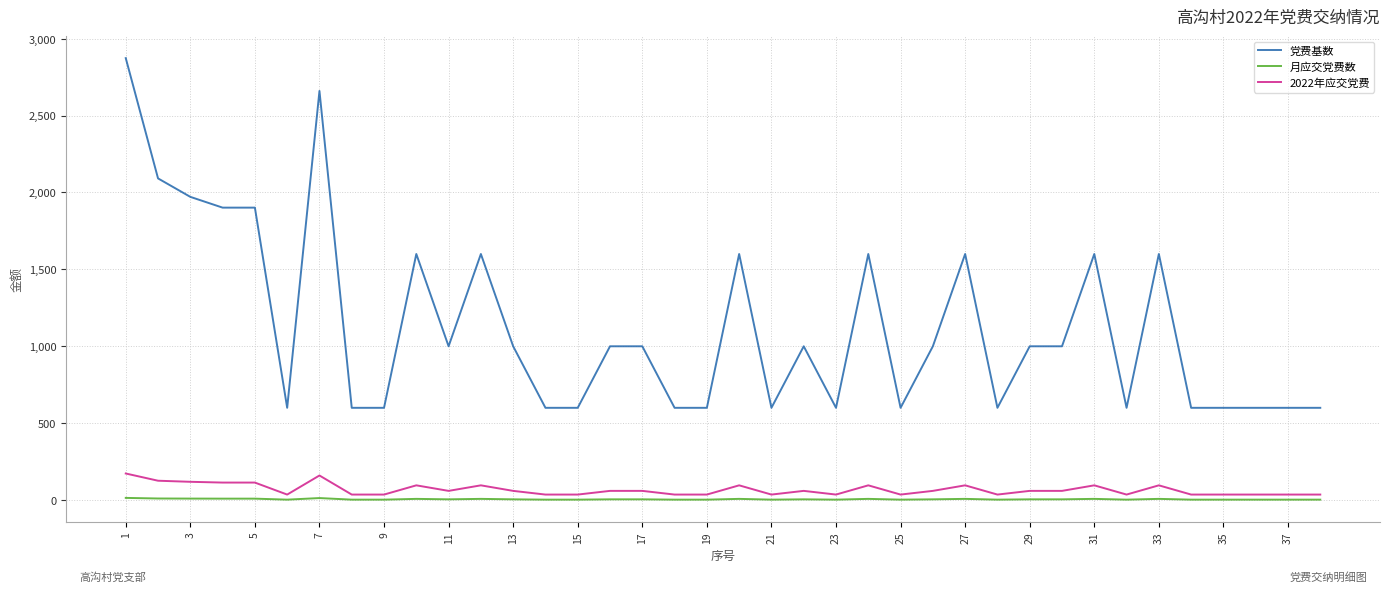

Which series has the largest total across all categories?

党费基数